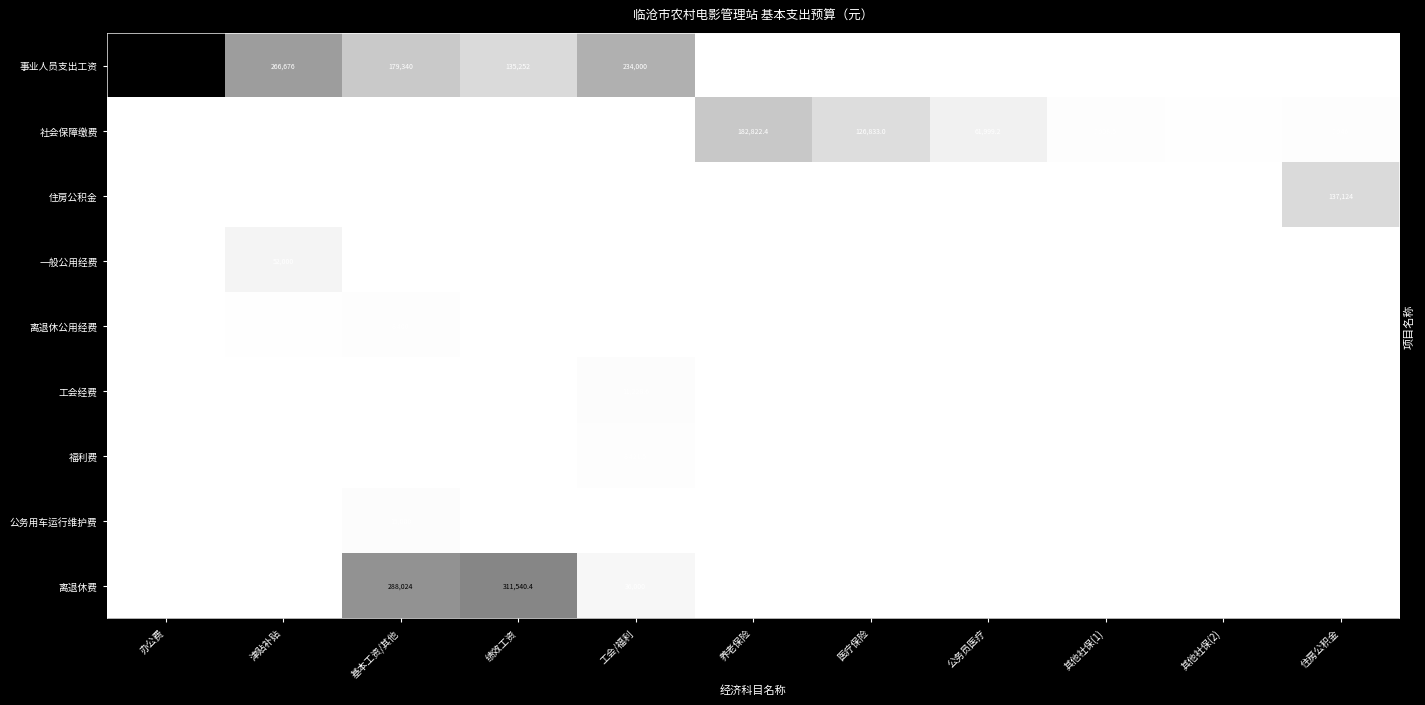

True or false: 社会保障缴费 has a value of 2285.3 at 其他社保(2).

True